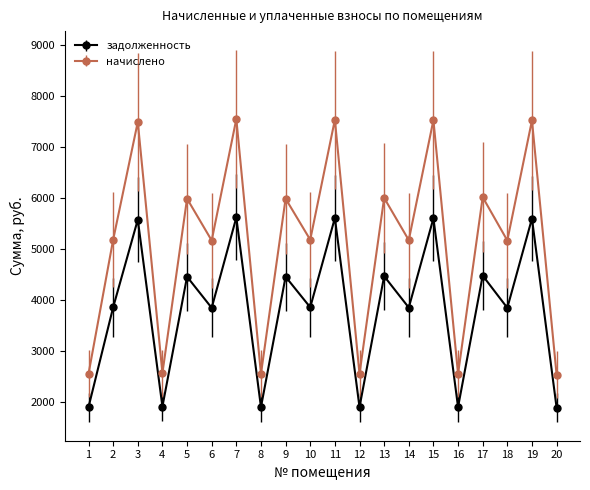

Rank the series at 7 from lowest to highest value.

задолженность, начислено